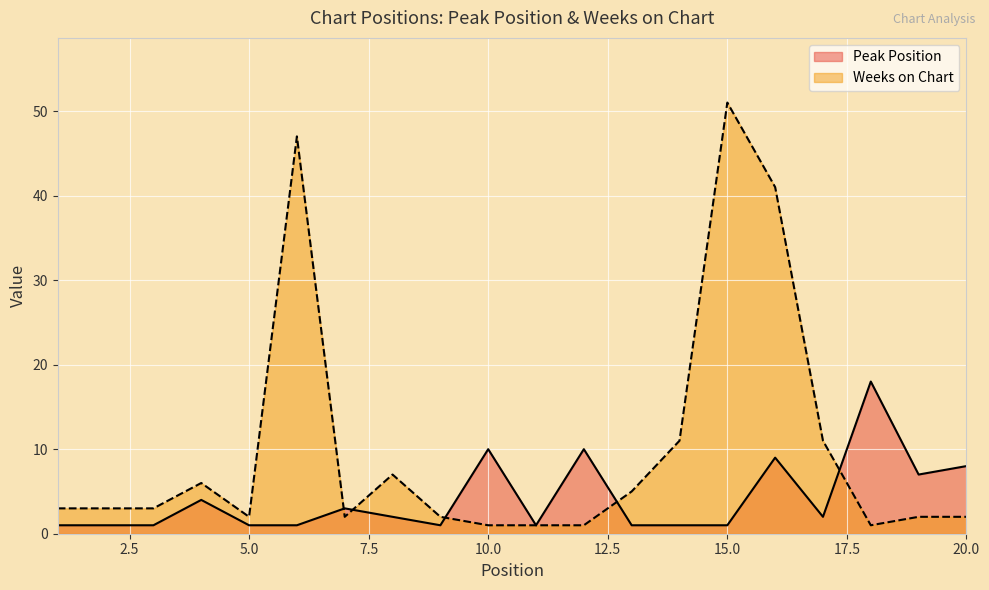

True or false: Weeks on Chart and Peak Position cross at least once.

True